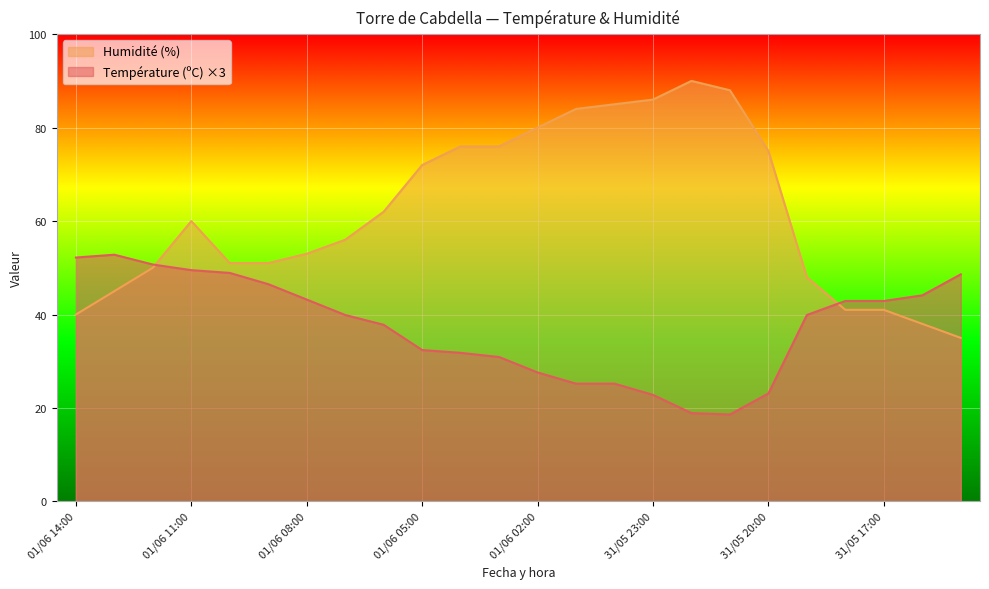

Which series has the largest total across all categories?

Humidité (%)